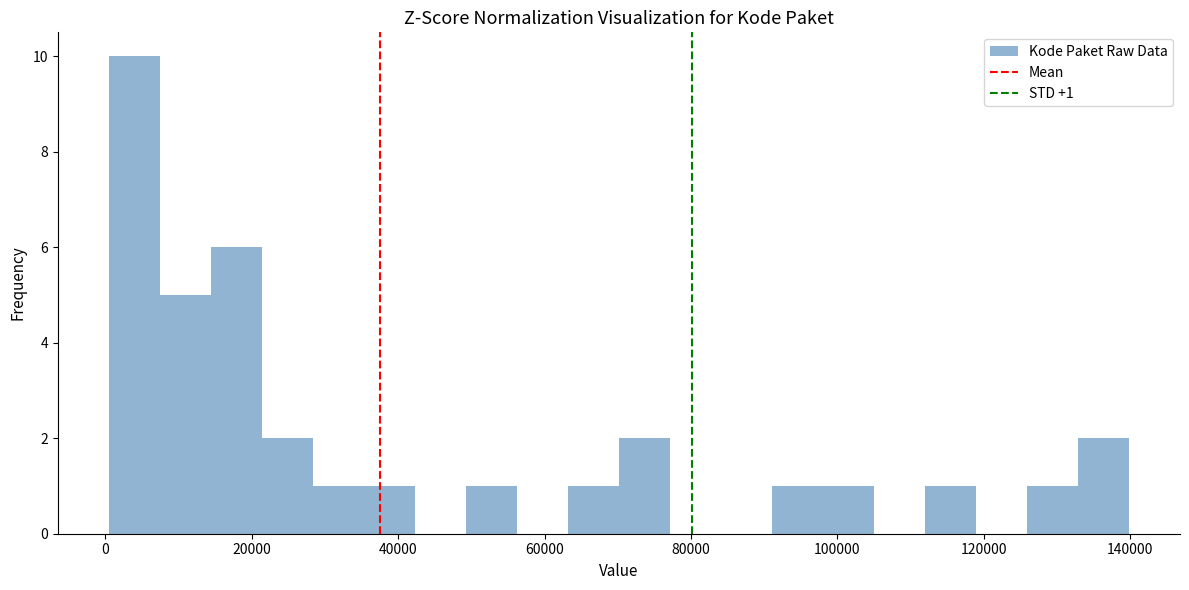

Around what value on the x-axis is the tallest bar? Give the approximate position of its centre, as read against the axis.

4000